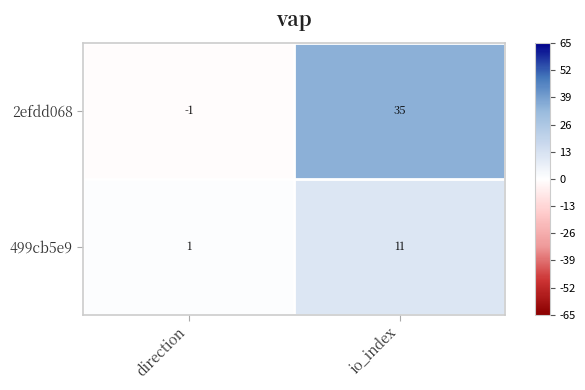

Which series has the largest total across all categories?

2efdd068